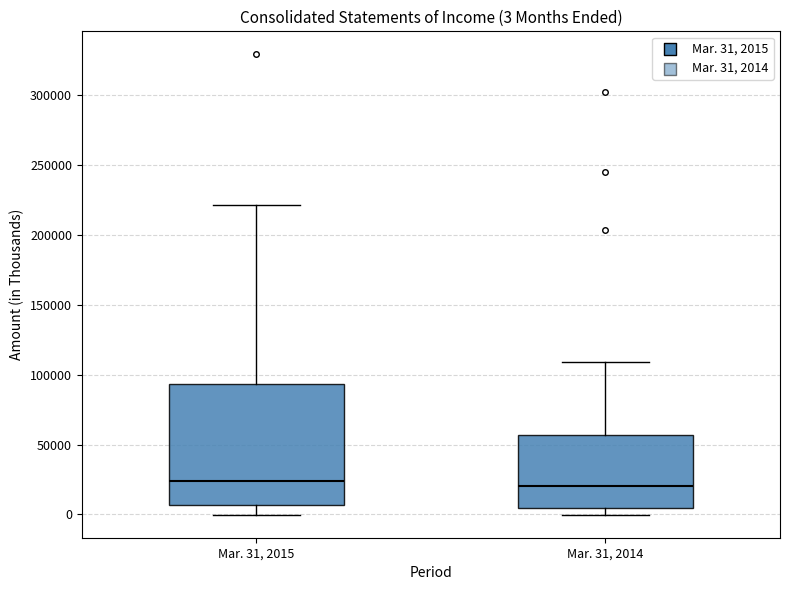

Comparing the boxes themselves (not the whiskers), which one is the tallest?

Mar. 31, 2015